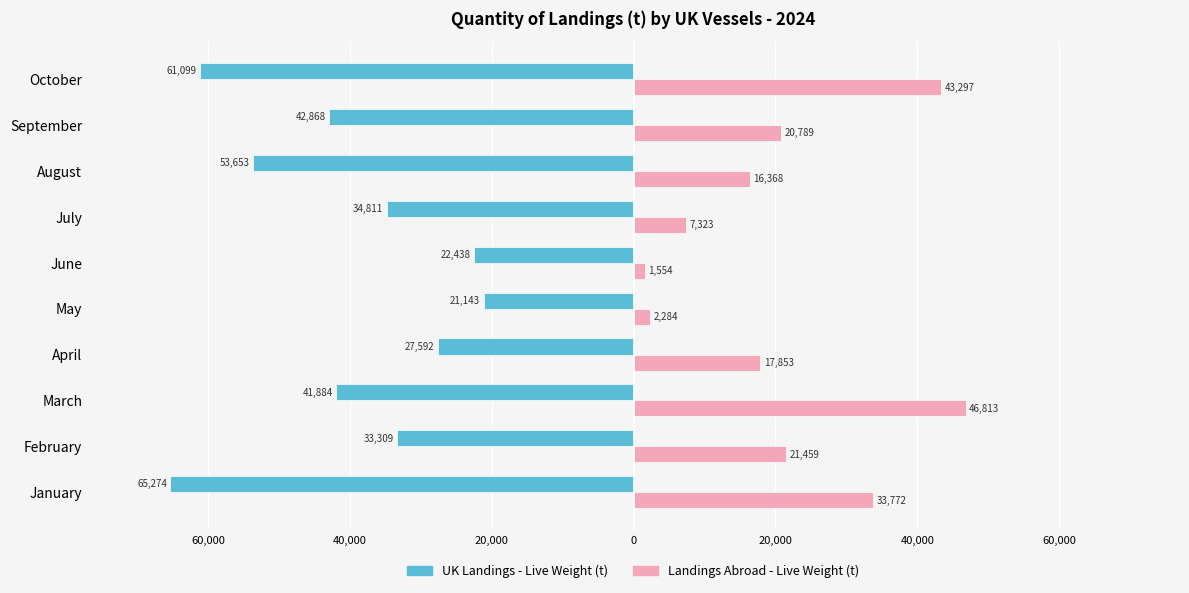

What are all the series names shown in the legend?

UK Landings - Live Weight (t), Landings Abroad - Live Weight (t)